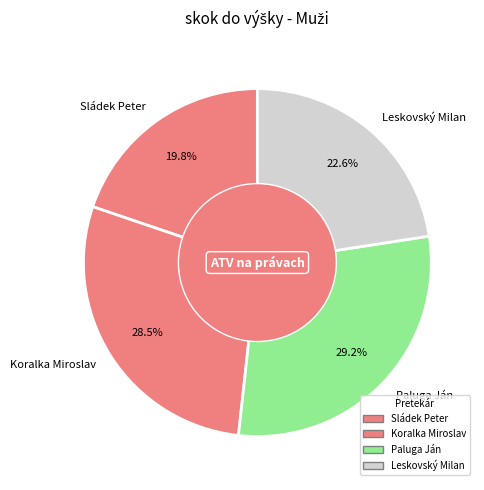

To the nearest percent, what is the difference between the Leskovský Milan and Sládek Peter slice percentages?

3%